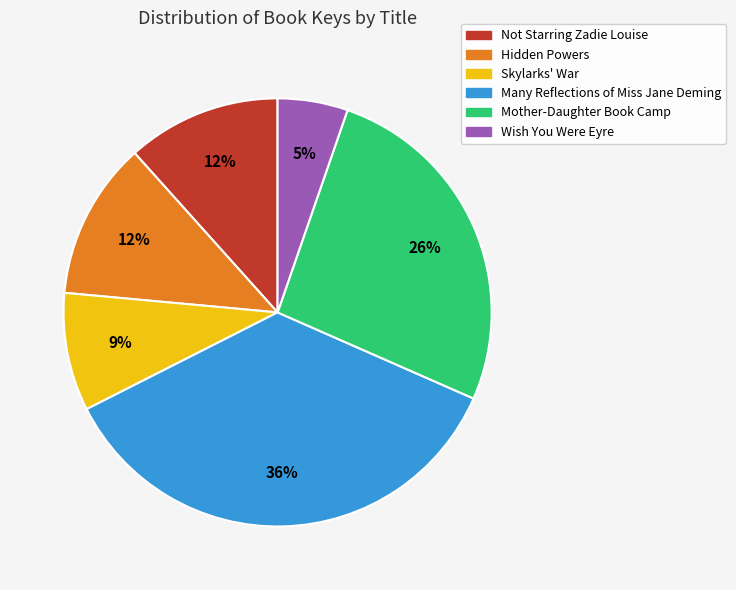

To the nearest percent, what portion does Not Starring Zadie Louise represent?

12%